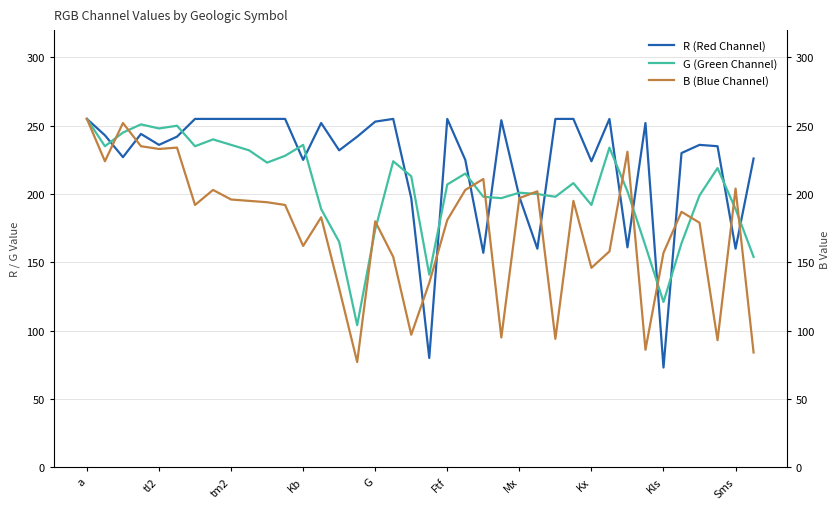

What is the difference between the maximum and minimum values in the G (Green Channel) series?

151